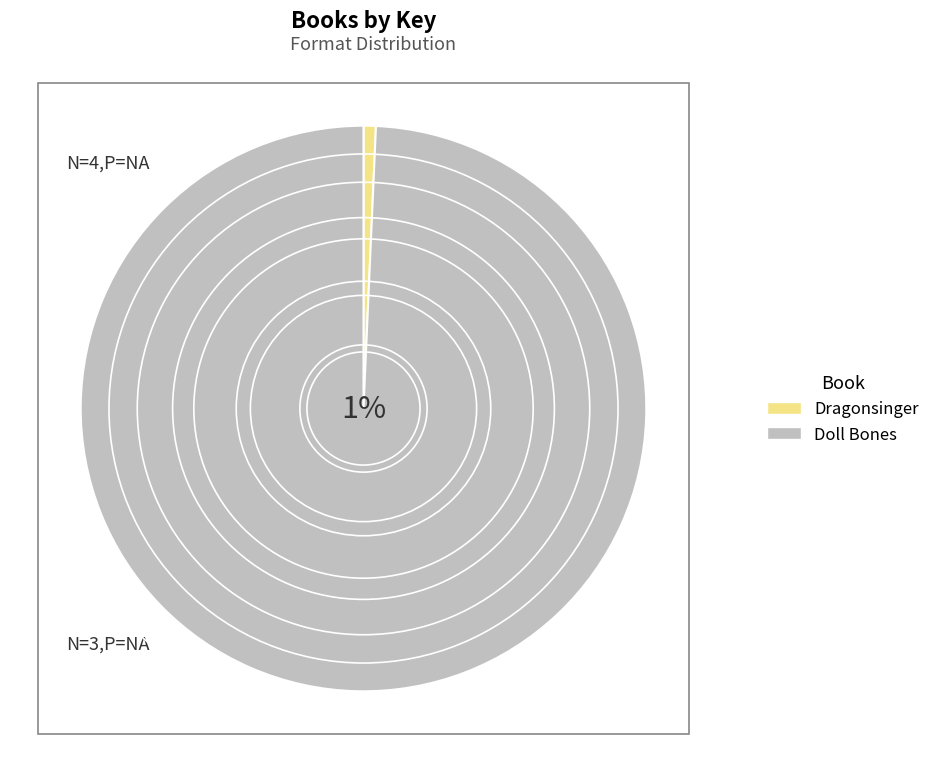

To the nearest percent, what is the combined percentage of Doll Bones and Dragonsinger?

100%